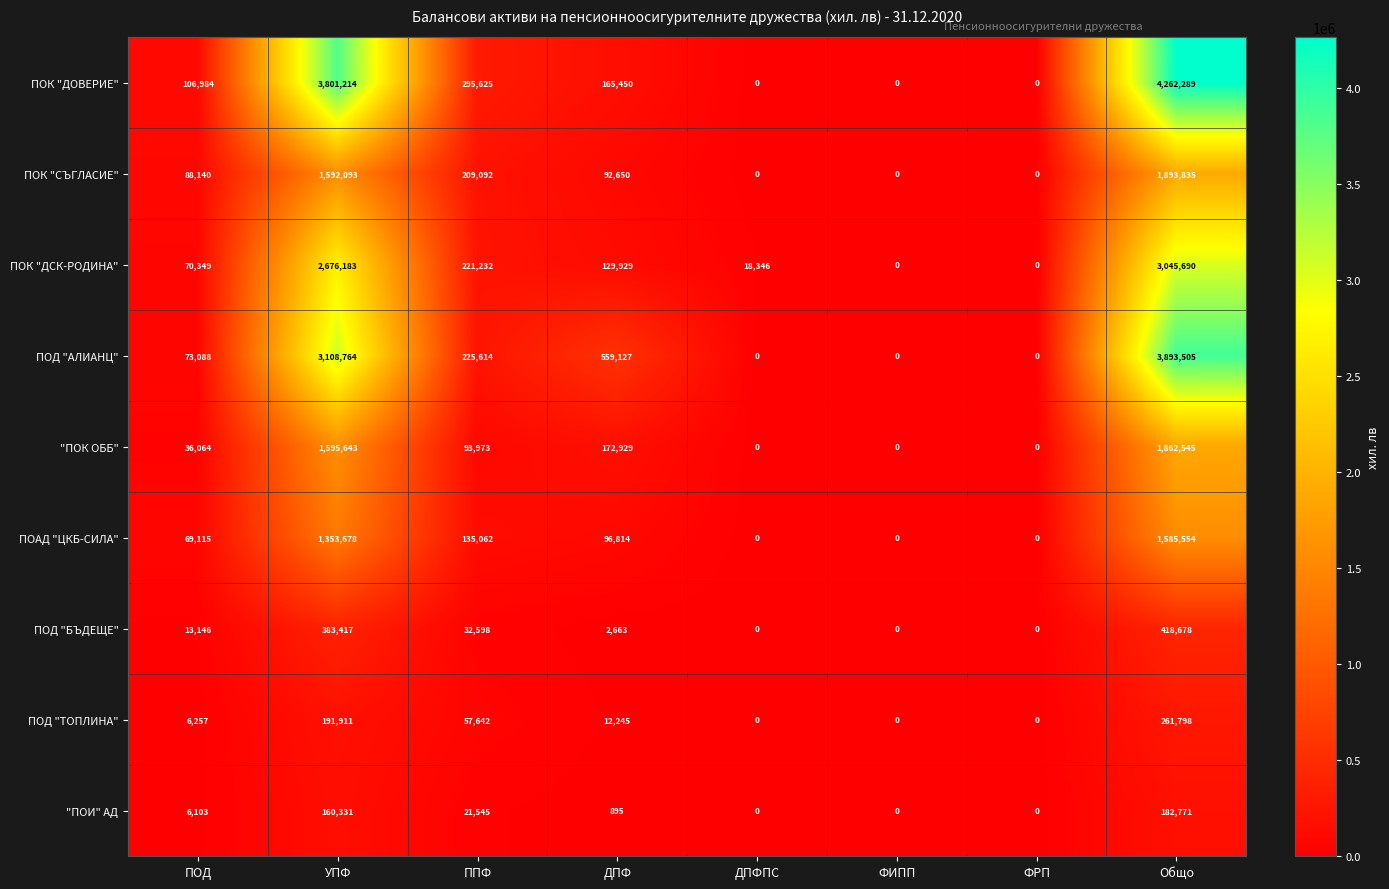

Which series has the widest spread of values?

ПОК "ДОВЕРИЕ"